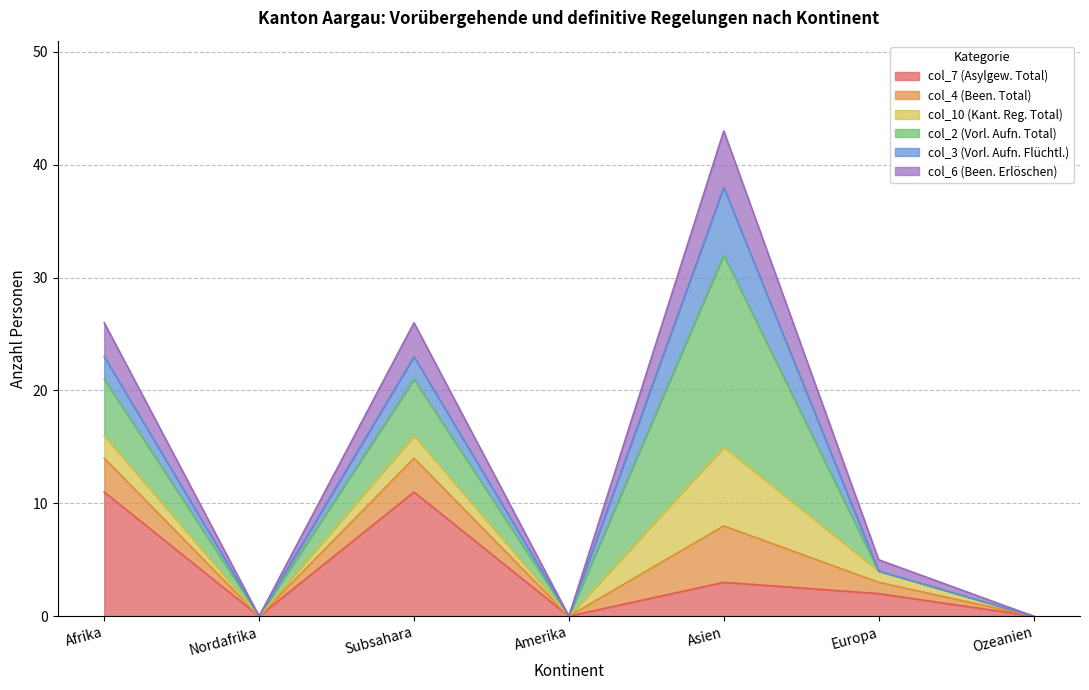

List the labels in order of col_7 (Asylgew. Total) value, largest first.

Afrika, Subsahara, Asien, Europa, Nordafrika, Amerika, Ozeanien